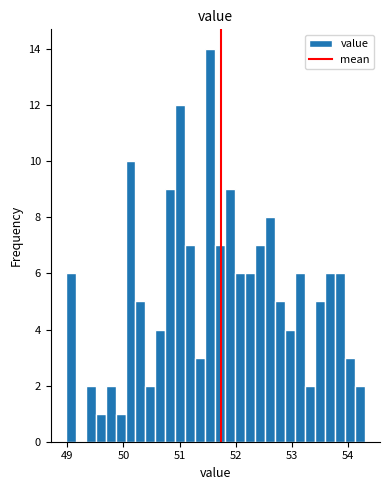

Around what value on the x-axis is the tallest bar? Give the approximate position of its centre, as read against the axis.

51.5